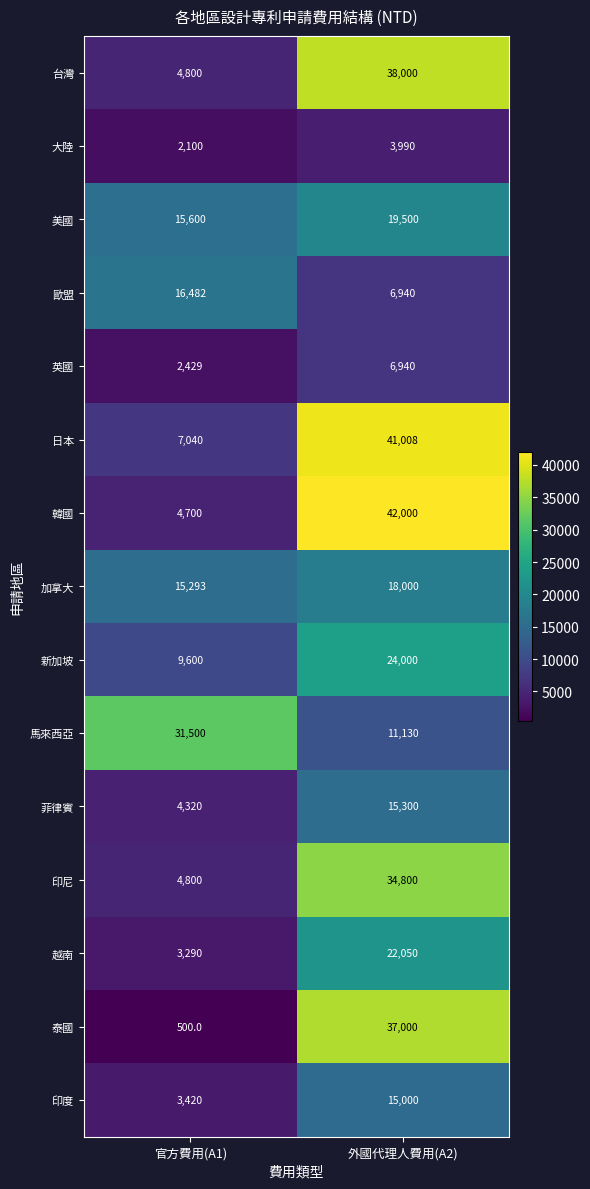

What value does the 台灣 series have at 官方費用(A1), to the nearest 10?

4800